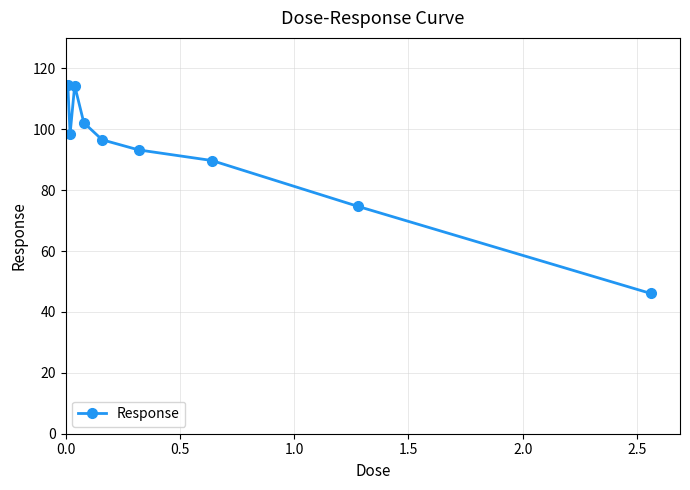

True or false: the data has more than 0 interior local peaks.

True